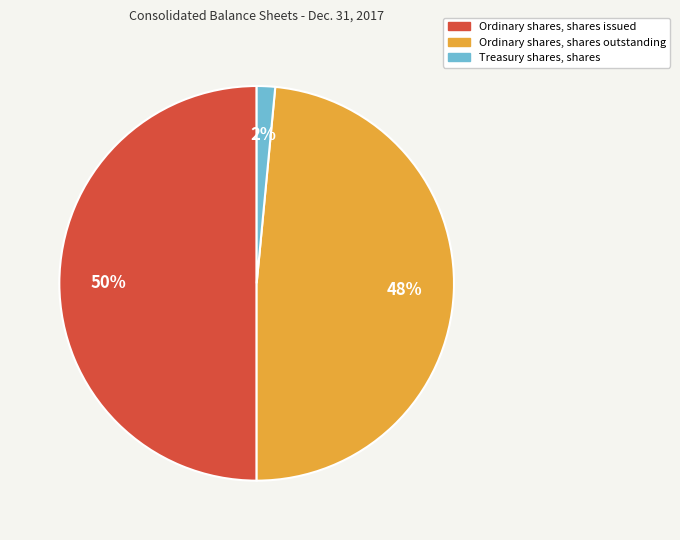

What is the largest slice in the pie chart?

Ordinary shares, shares issued